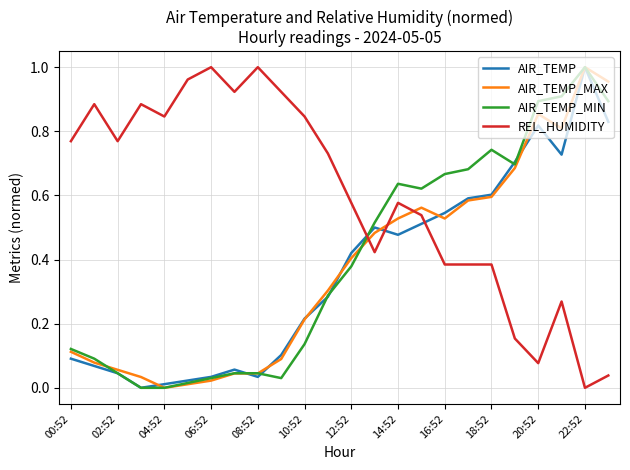

True or false: REL_HUMIDITY and AIR_TEMP cross at least once.

True